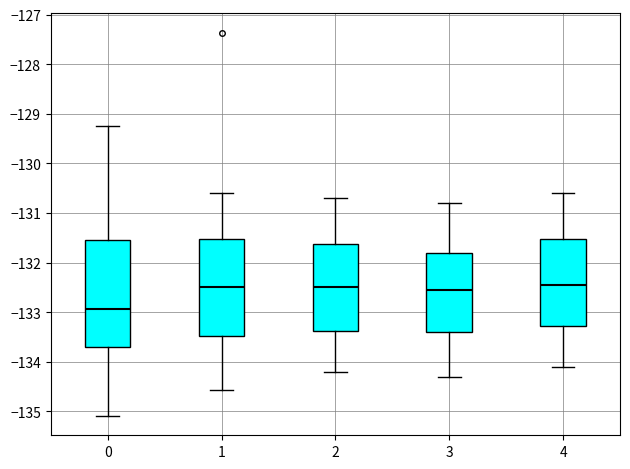

Which box is the tallest, from its lower edge to its upper edge?

0